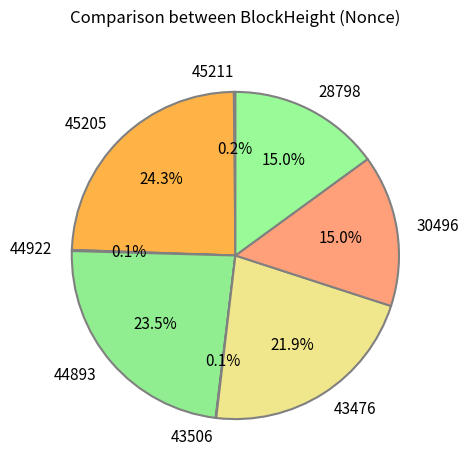

Which slice is the largest?

45205